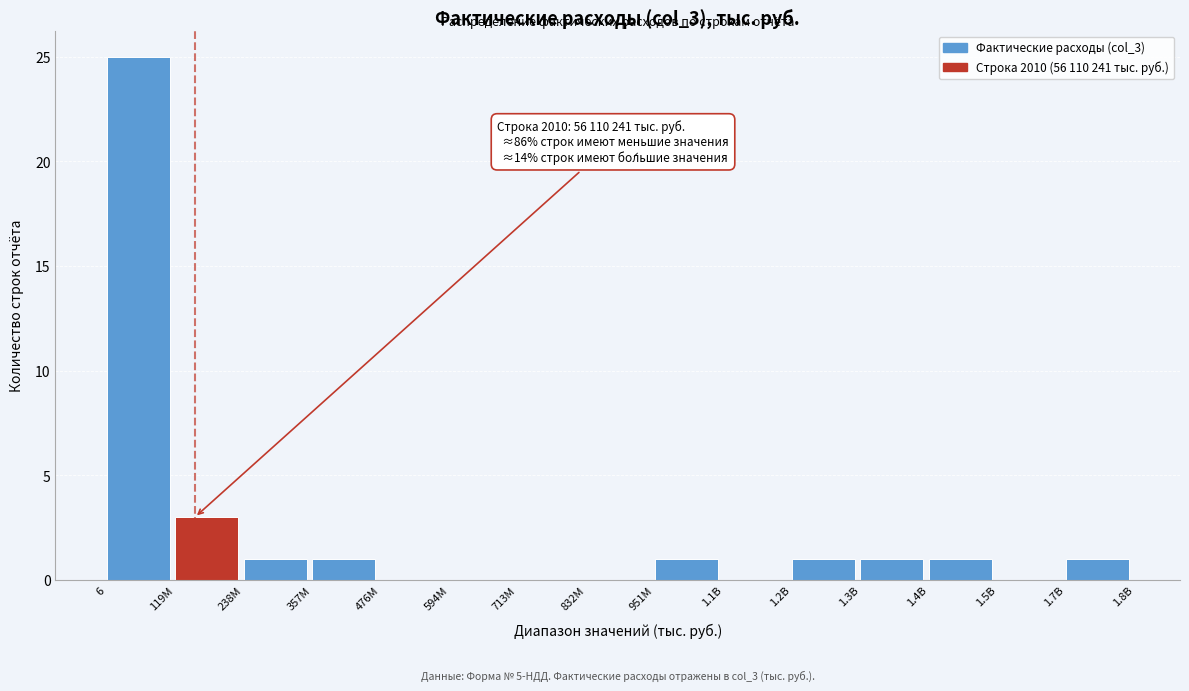

Reading right to left, list all the values displayed in this chart.

1.7B=1	1.5B=0	1.4B=1	1.3B=1	1.2B=1	1.1B=0	951M=1	832M=0	713M=0	594M=0	476M=0	357M=1	238M=1	119M=3	6=25